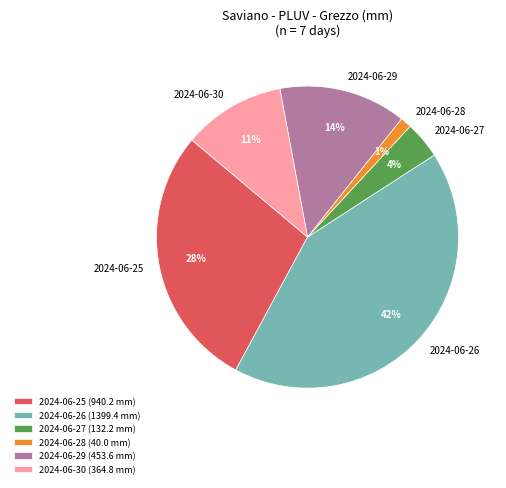

Combined, do 2024-06-30 and 2024-06-27 account for over 50%?

No